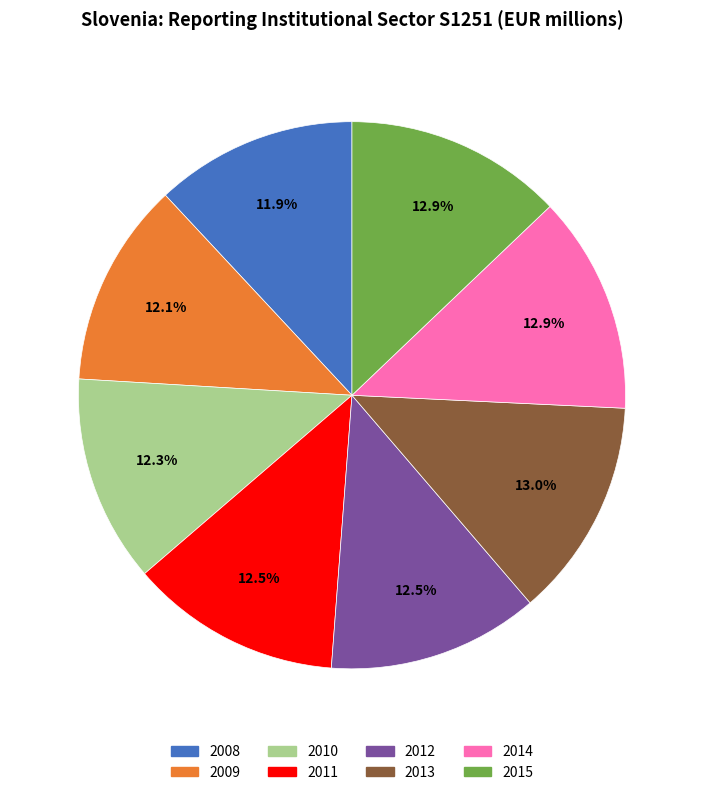

Does 2012 account for over 50% of the chart?

No